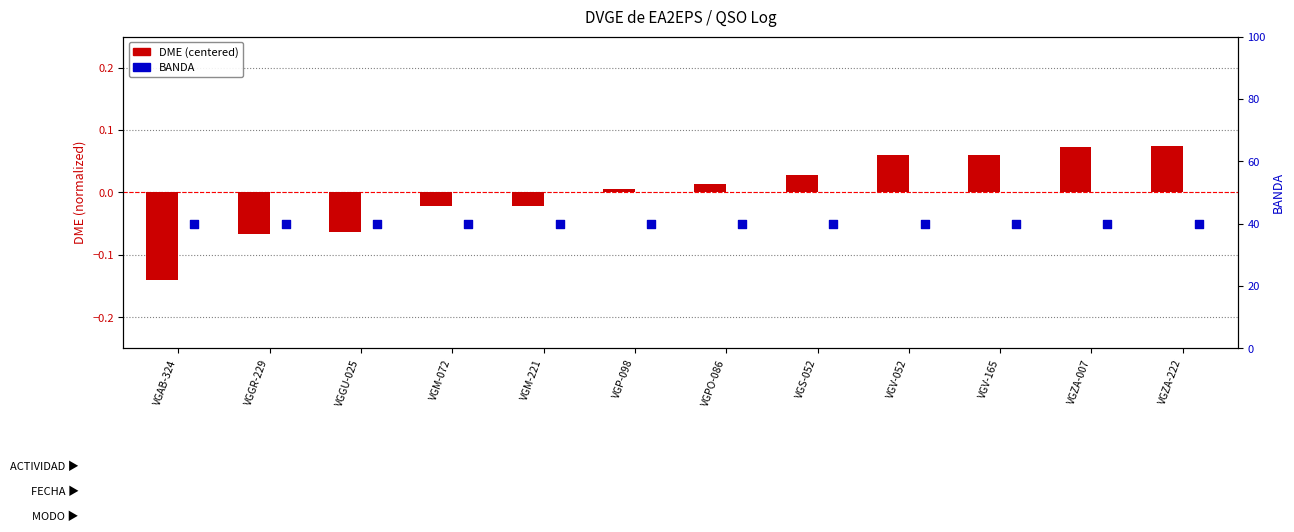

Which series has the largest total across all categories?

BANDA